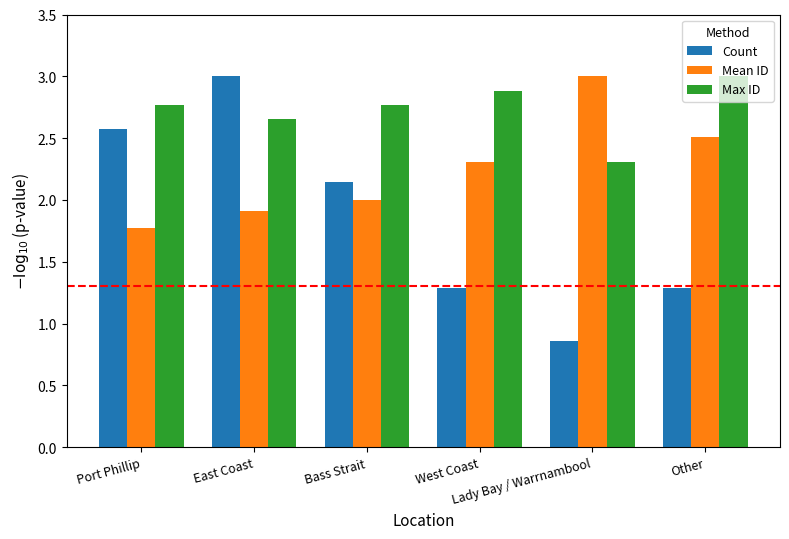

Is it true that Count equals 2.0 at West Coast?

False